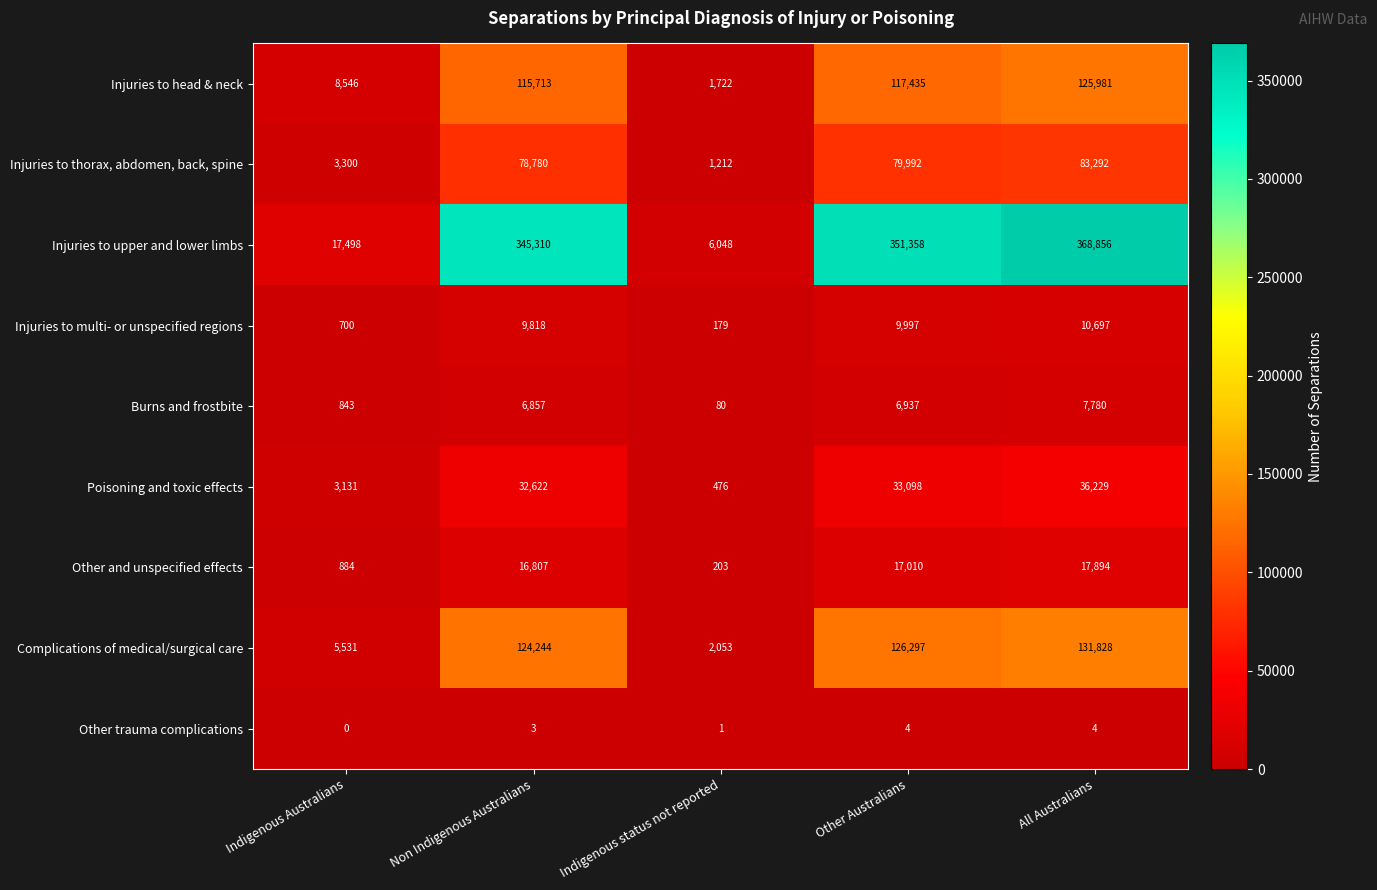

What is the average value of the Complications of medical/surgical care series?

77991